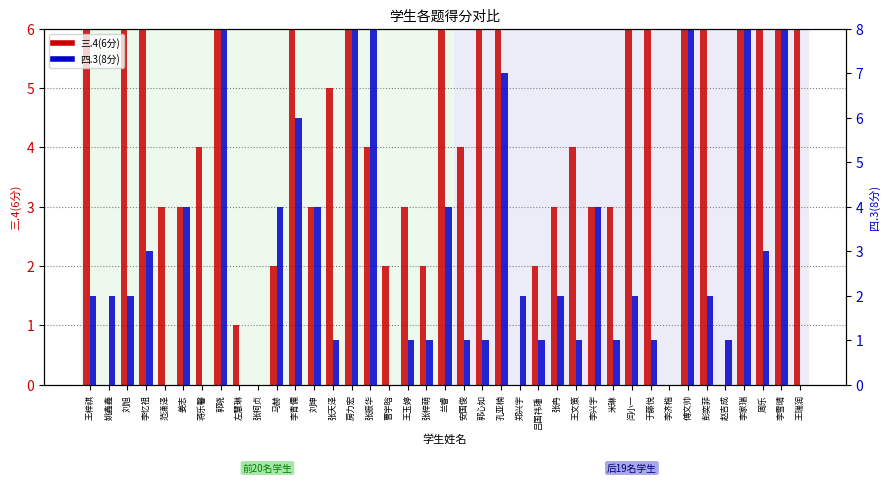

Reading left to right, transcribe all the data shown in this chart.

三.4(6分): 王梓祺=6	姚鑫鑫=0	刘旭=6	李忆祖=6	范潇泽=3	姜志=3	蒋乐馨=4	郭晓=6	左慧琳=1	张柯贞=0	马赫=2	李青儒=6	刘坤=3	张天泽=5	房力宏=6	张振华=4	曹宇晗=2	王玉婷=3	张梓萌=2	兰睿=6	安国俊=4	郭心如=6	孔亚楠=6	郑兴宇=0	吕国祎璠=2	张冉=3	王文策=4	李兴宇=3	米琳=3	闫小一=6	于藤悦=6	李济楷=0	傅文帅=6	彭奕菲=6	赵吉成=0	李家瑞=6	周乐=6	李雪晴=6	王瑞润=6
四.3(8分): 王梓祺=2	姚鑫鑫=2	刘旭=2	李忆祖=3	范潇泽=0	姜志=4	蒋乐馨=0	郭晓=8	左慧琳=0	张柯贞=0	马赫=4	李青儒=6	刘坤=4	张天泽=1	房力宏=8	张振华=8	曹宇晗=0	王玉婷=1	张梓萌=1	兰睿=4	安国俊=1	郭心如=1	孔亚楠=7	郑兴宇=2	吕国祎璠=1	张冉=2	王文策=1	李兴宇=4	米琳=1	闫小一=2	于藤悦=1	李济楷=0	傅文帅=8	彭奕菲=2	赵吉成=1	李家瑞=8	周乐=3	李雪晴=8	王瑞润=0